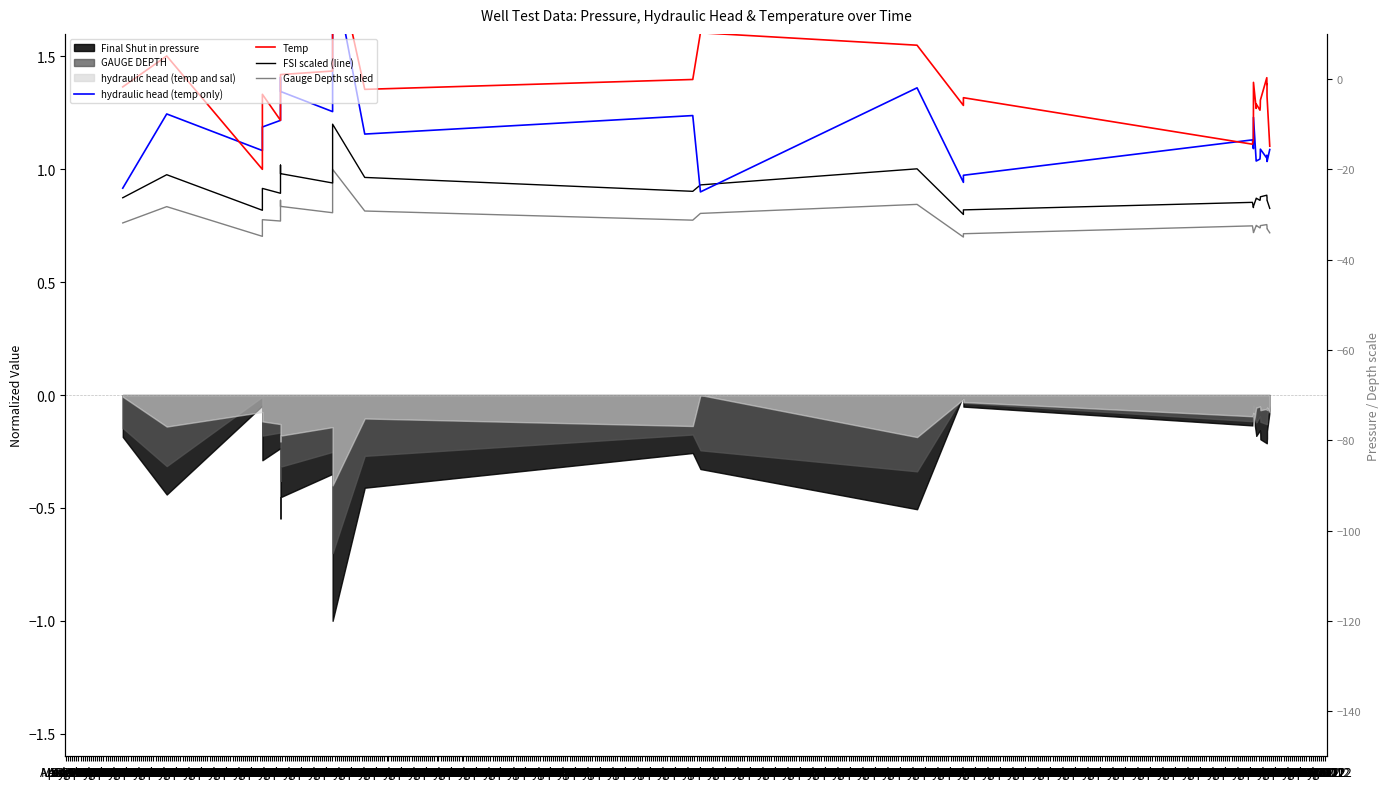

What position from the left is May 2010?

24